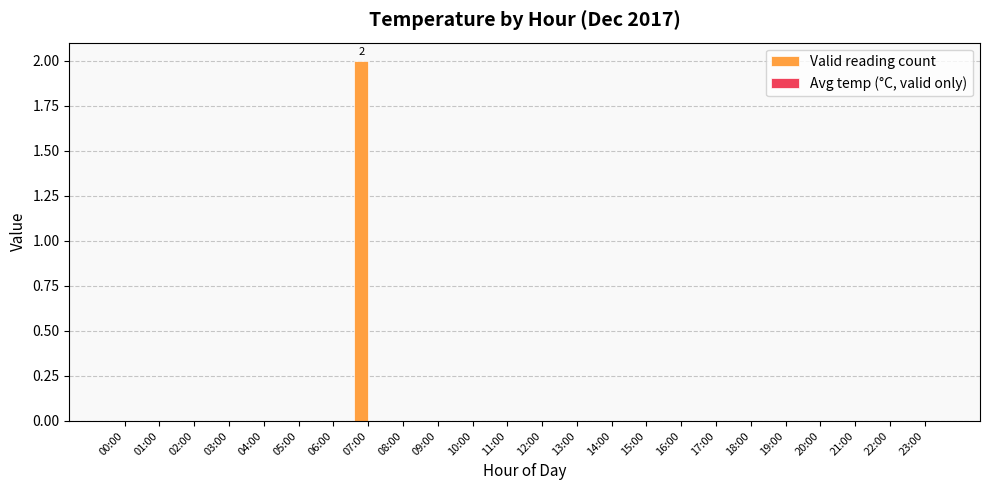

Between 14:00 and 07:00, which is larger?

07:00